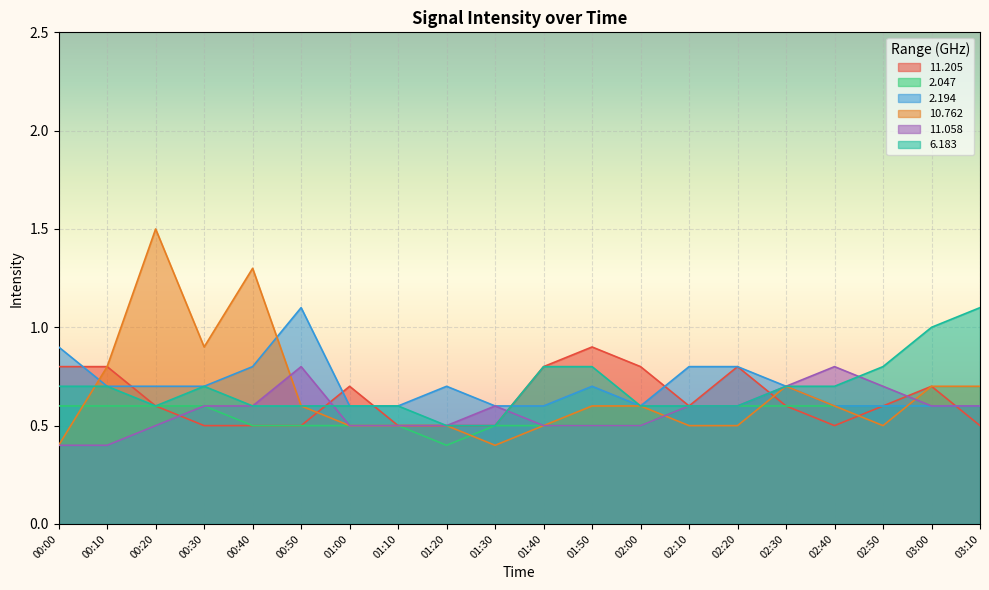

The value of  11.205 at 01:50 is 0.9. True or false?

True